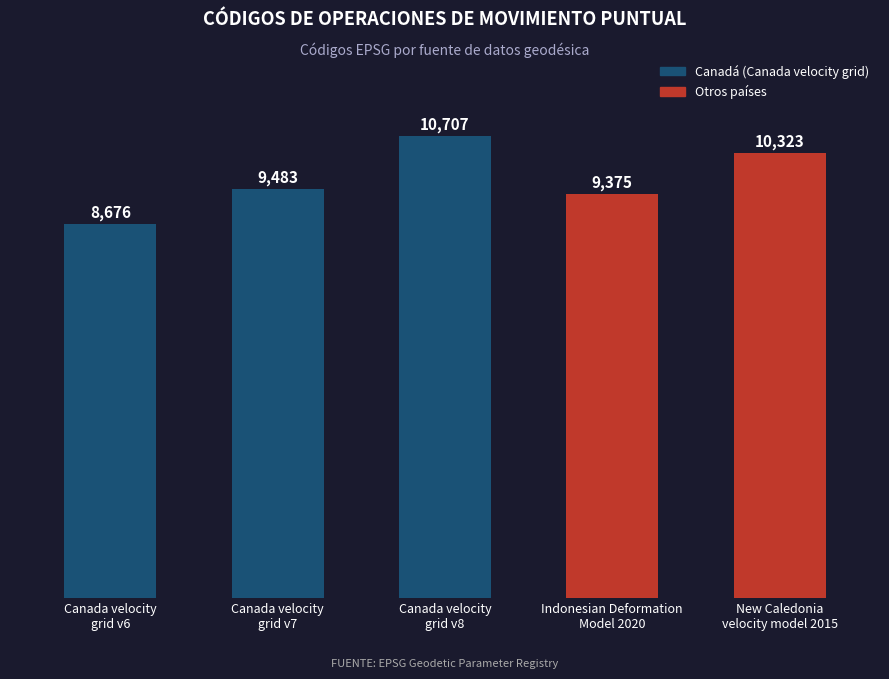

What is the minimum value shown in the chart?

8676